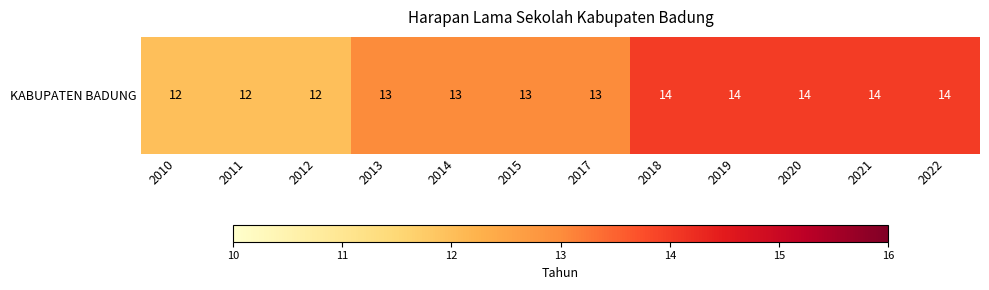

At which category does the chart reach its peak across all series?

2018